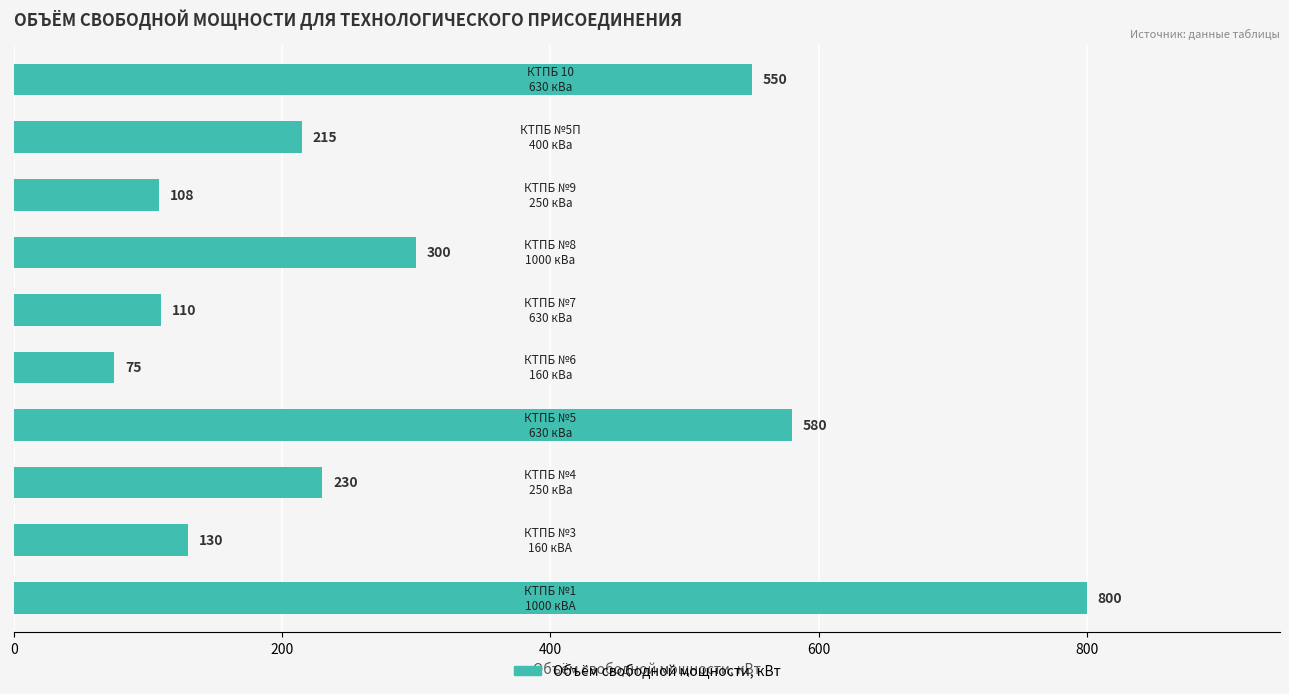

Count the number of categories in the chart.

10